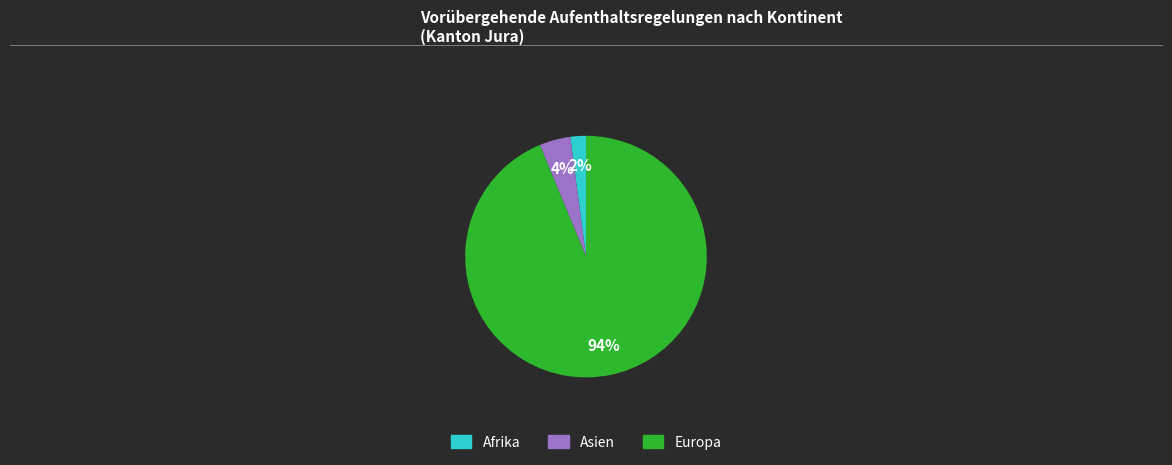

To the nearest percent, what is the average slice percentage?

33%